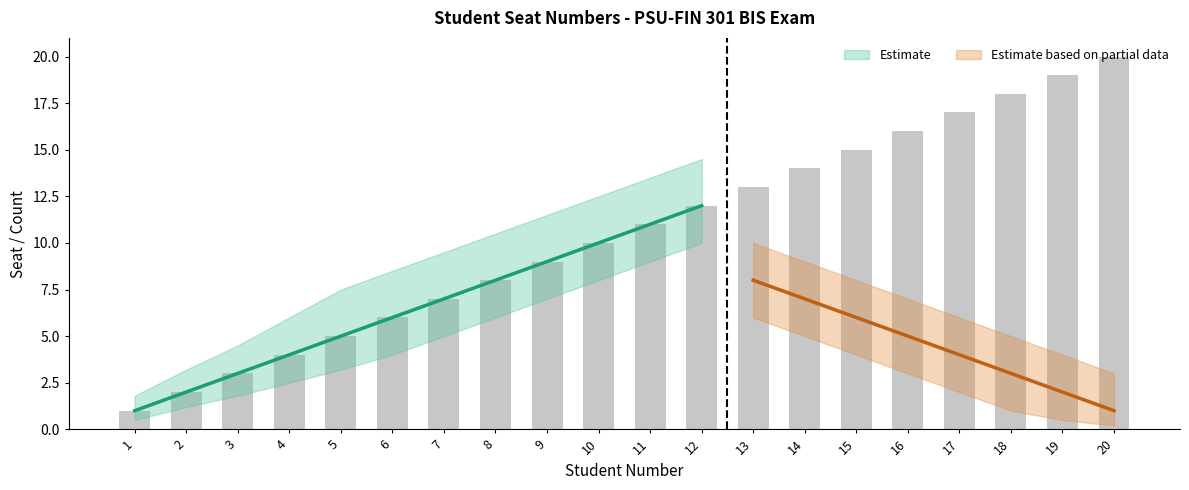

What is the smallest value displayed?

0.2